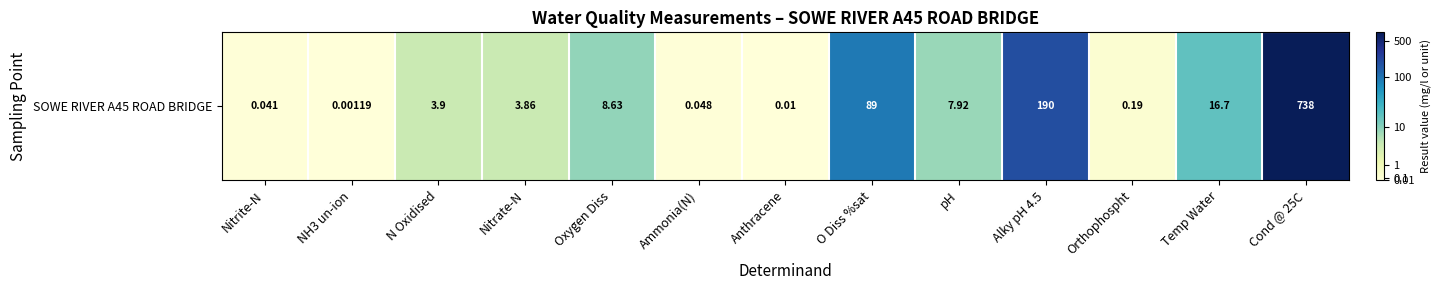

Is it true that the value at Oxygen Diss is 3.0?

False